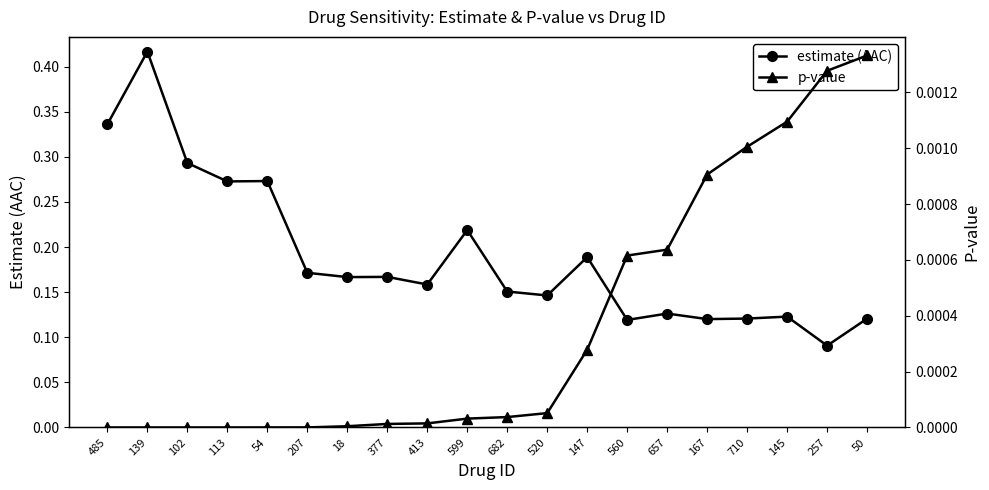

Which series changed the most between 657 and 710?

estimate (AAC)